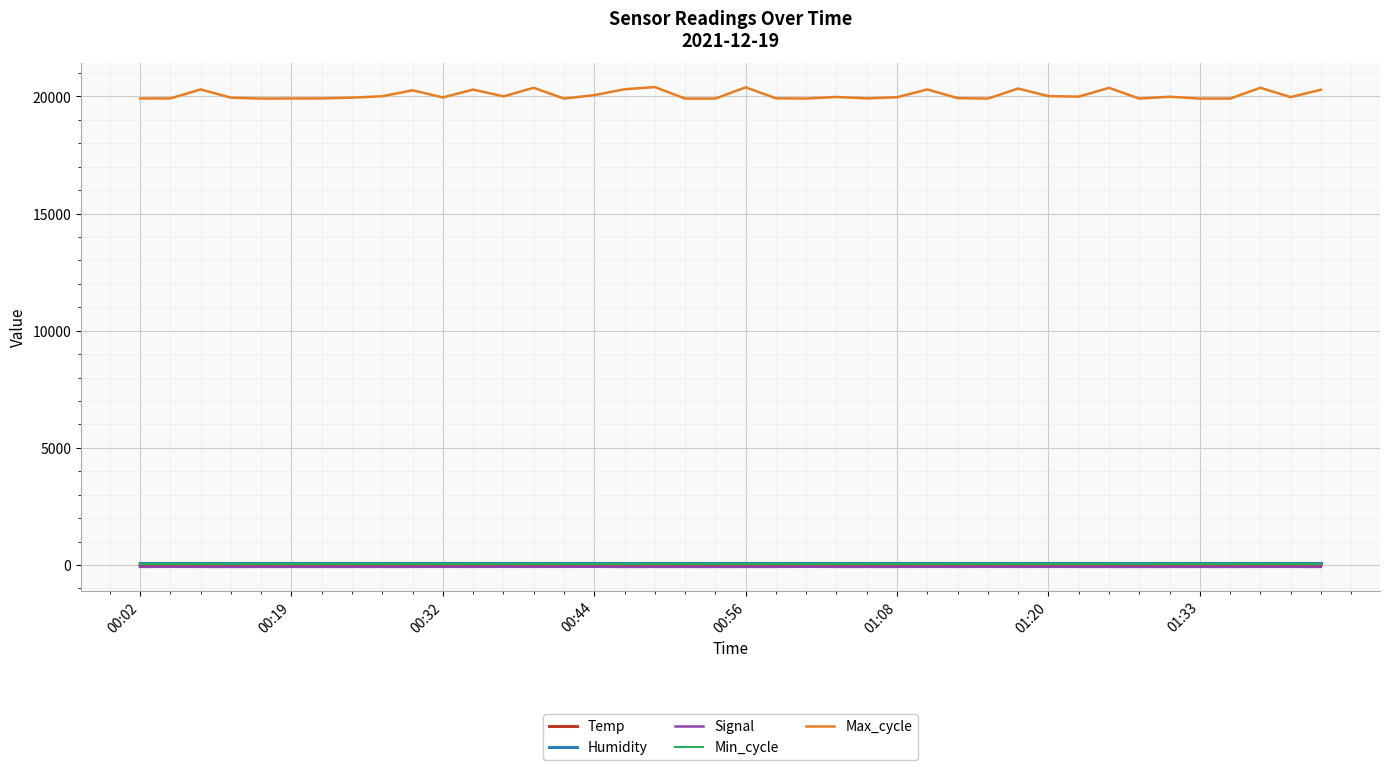

Which series has the largest total across all categories?

Max_cycle